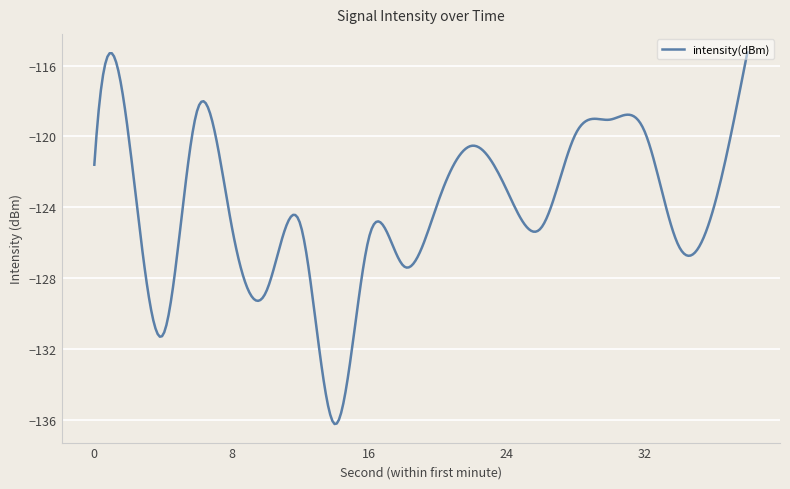

What is the smallest value displayed?

-136.2